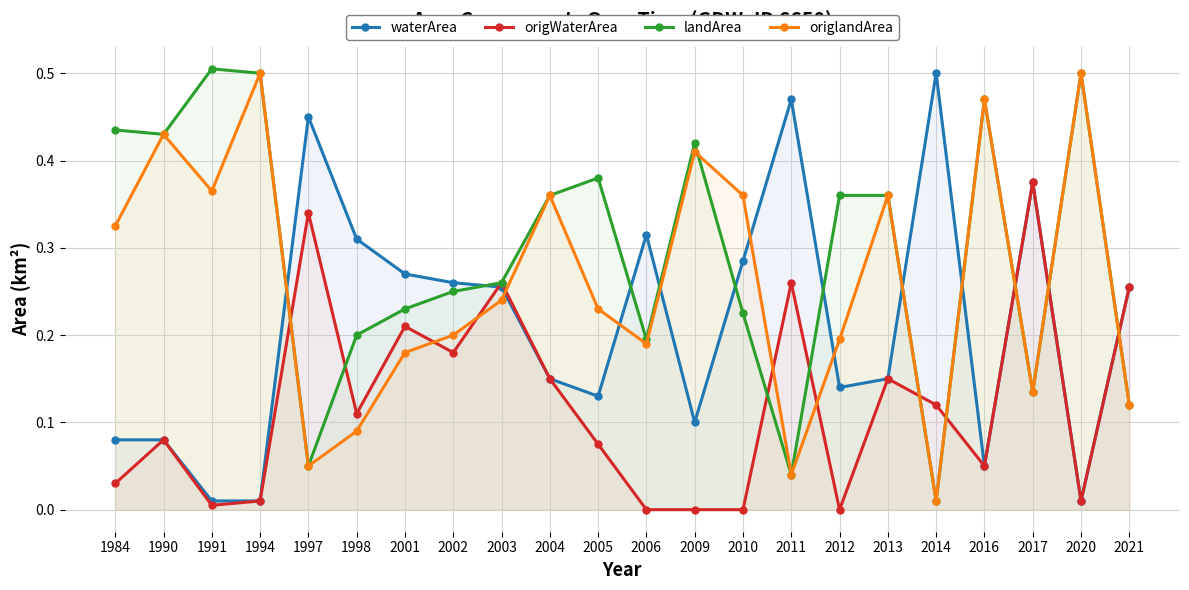

At which category does the chart reach its peak across all series?

1991